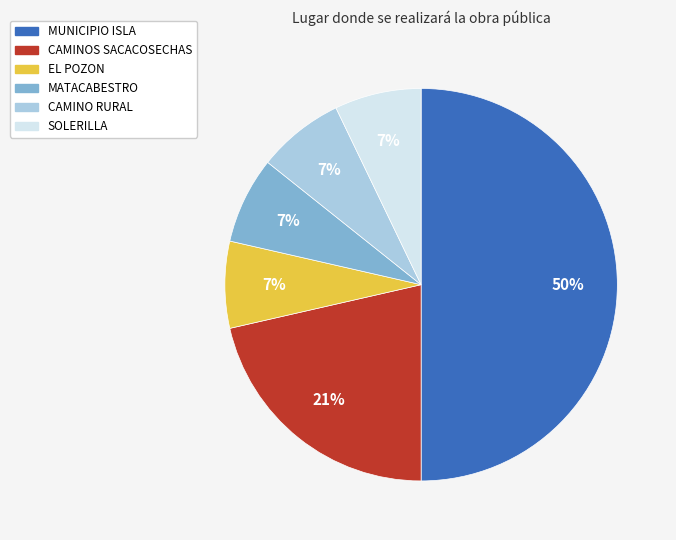

Approximately how many times larger is the value at SOLERILLA compared to MATACABESTRO?

1.0